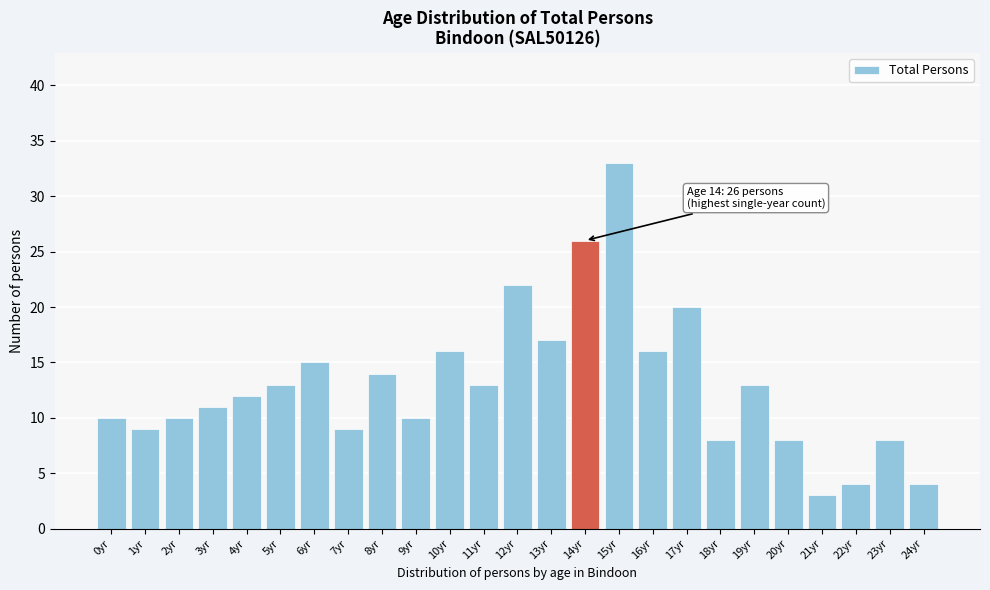

Reading left to right, transcribe all the data shown in this chart.

0yr=10	1yr=9	2yr=10	3yr=11	4yr=12	5yr=13	6yr=15	7yr=9	8yr=14	9yr=10	10yr=16	11yr=13	12yr=22	13yr=17	14yr=26	15yr=33	16yr=16	17yr=20	18yr=8	19yr=13	20yr=8	21yr=3	22yr=4	23yr=8	24yr=4